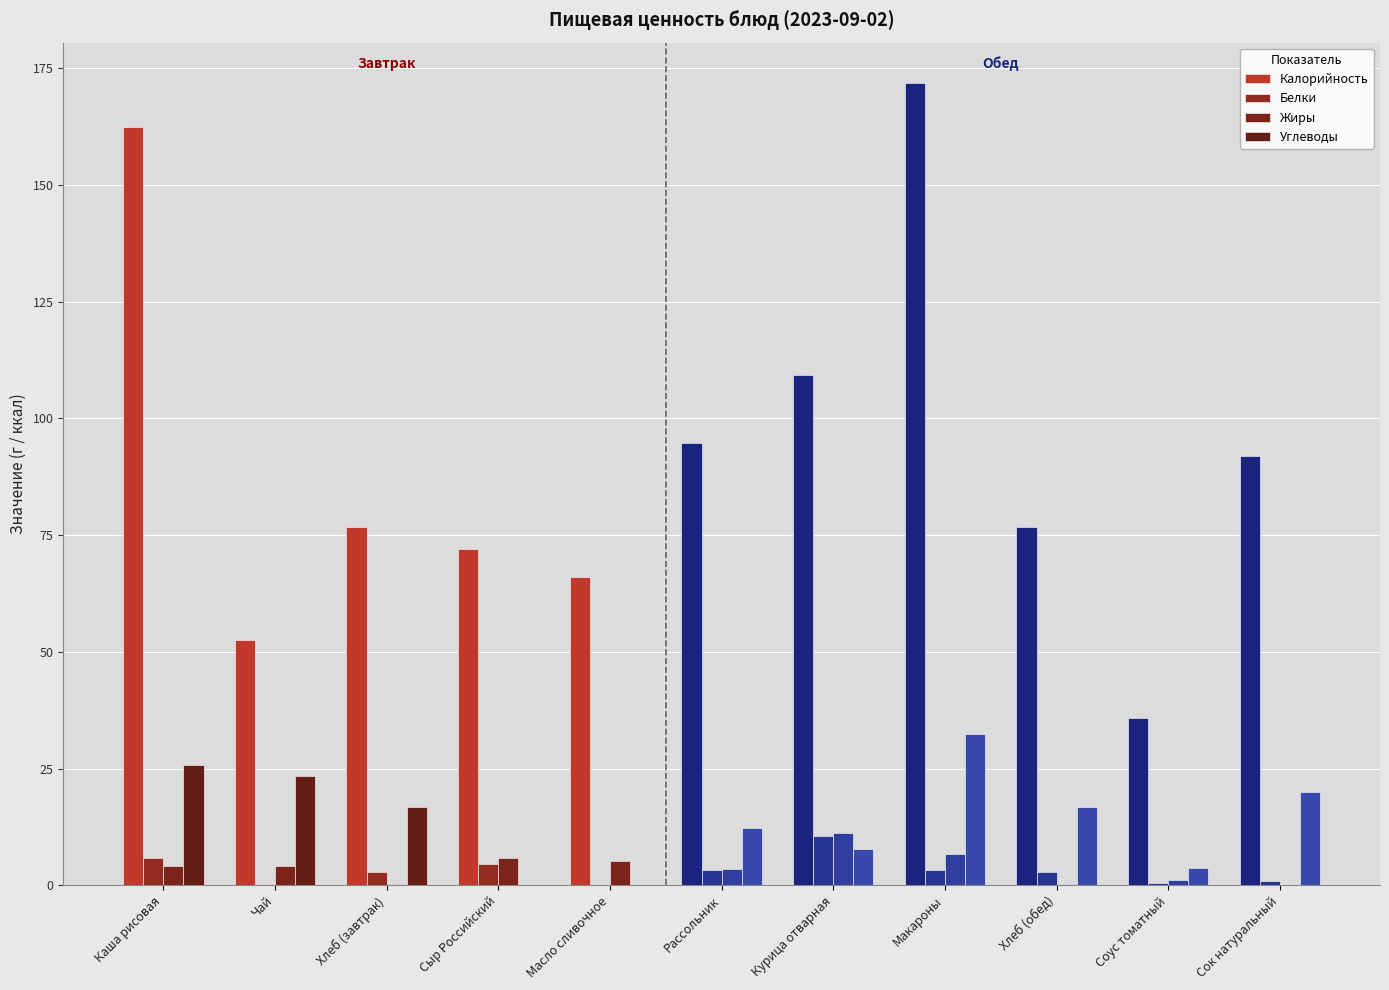

At which category is the sum across all series the highest?

Макароны